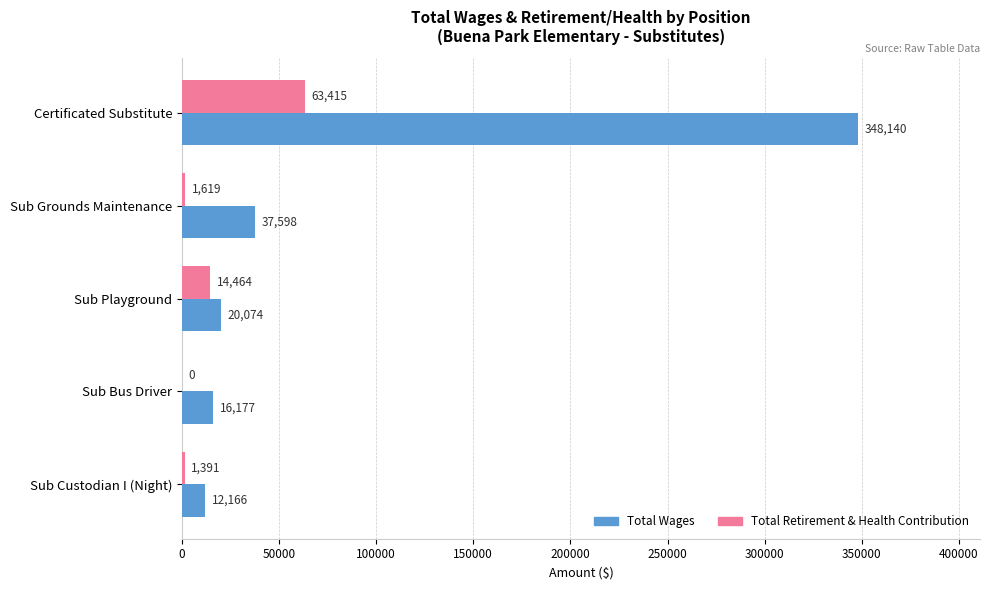

Is the value of Total Wages at Sub Bus Driver greater than the value of Total Retirement & Health Contribution at Sub Custodian I (Night)?

Yes